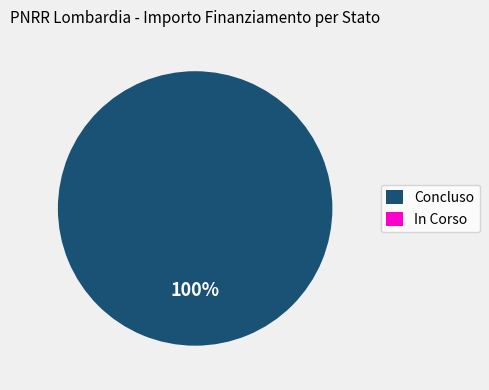

Is there a majority slice in this chart?

Yes